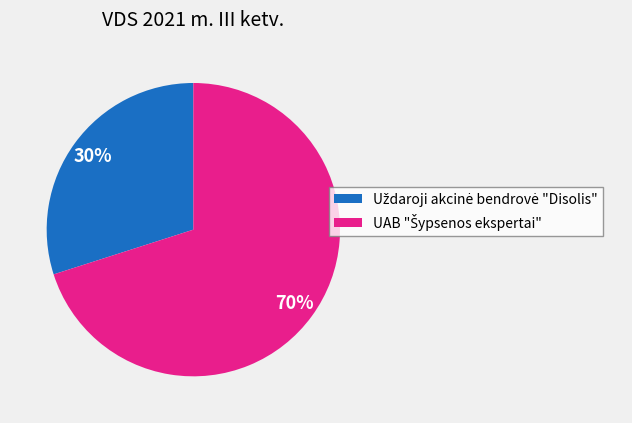

Is there a majority slice in this chart?

Yes